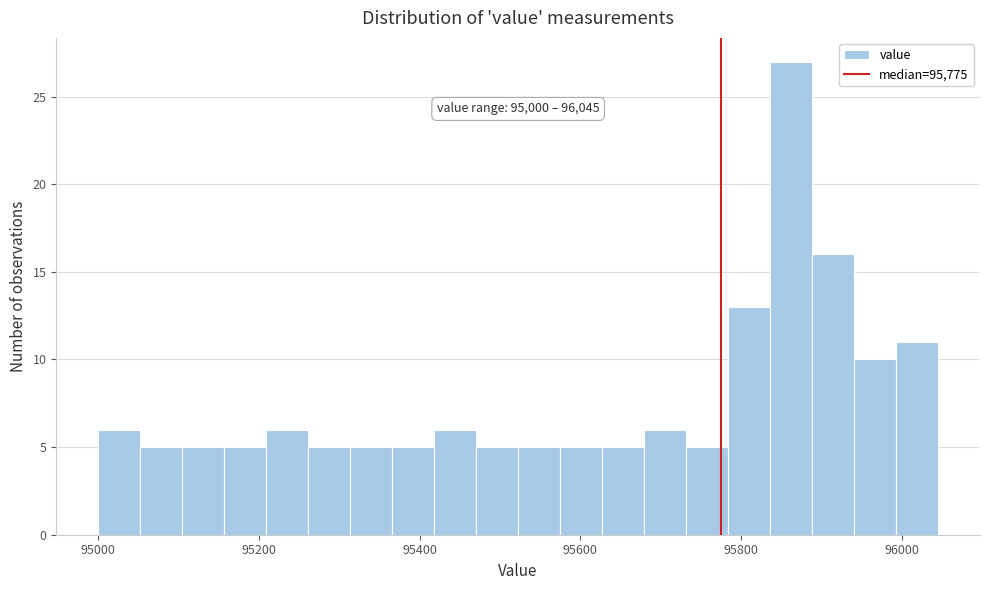

Read against the x-axis, roughly where is the centre of the tallest bar?

95860